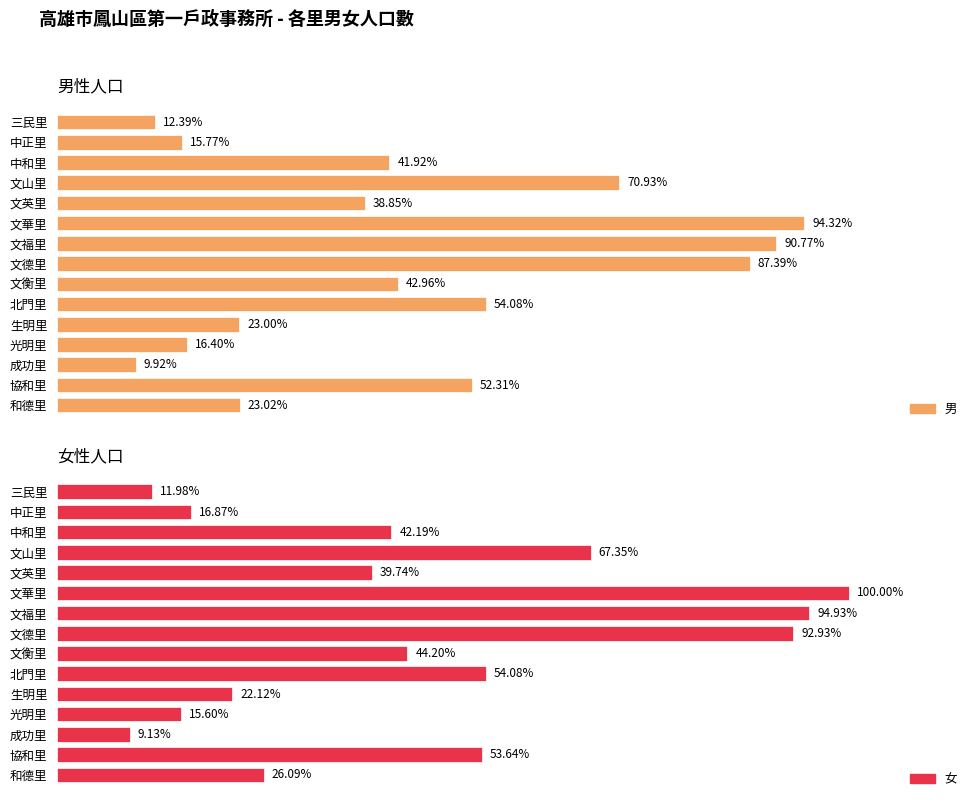

Which series changed the most between 三民里 and 文德里?

女